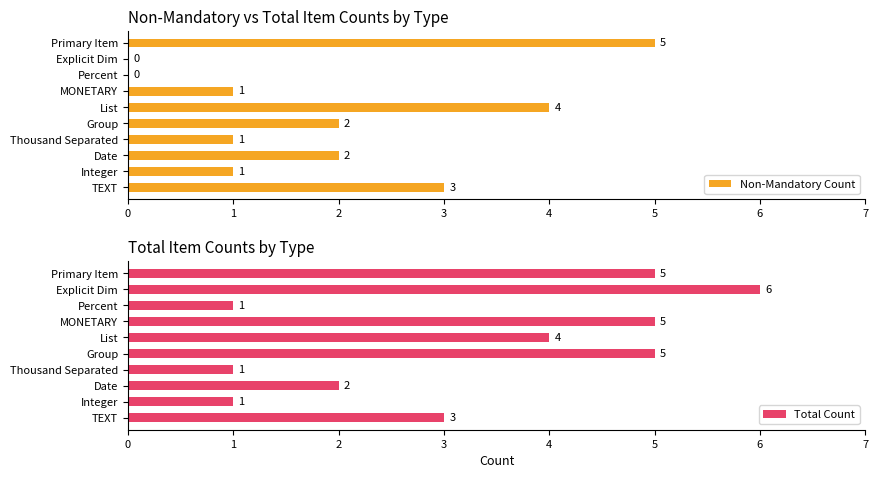

What is the sum of the Total Count values at List and TEXT?

7